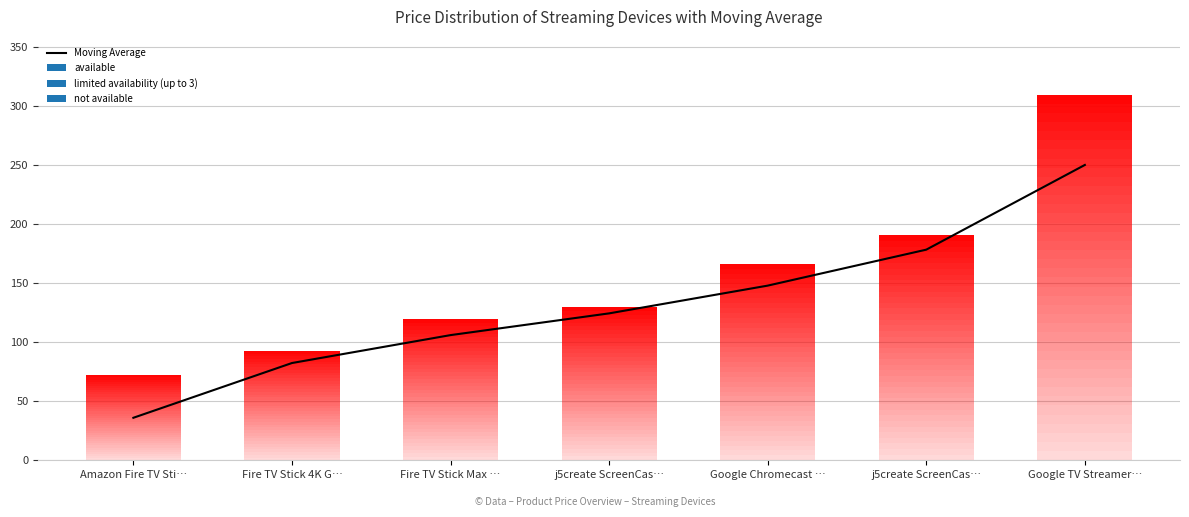

What is the smallest value displayed?

36.0